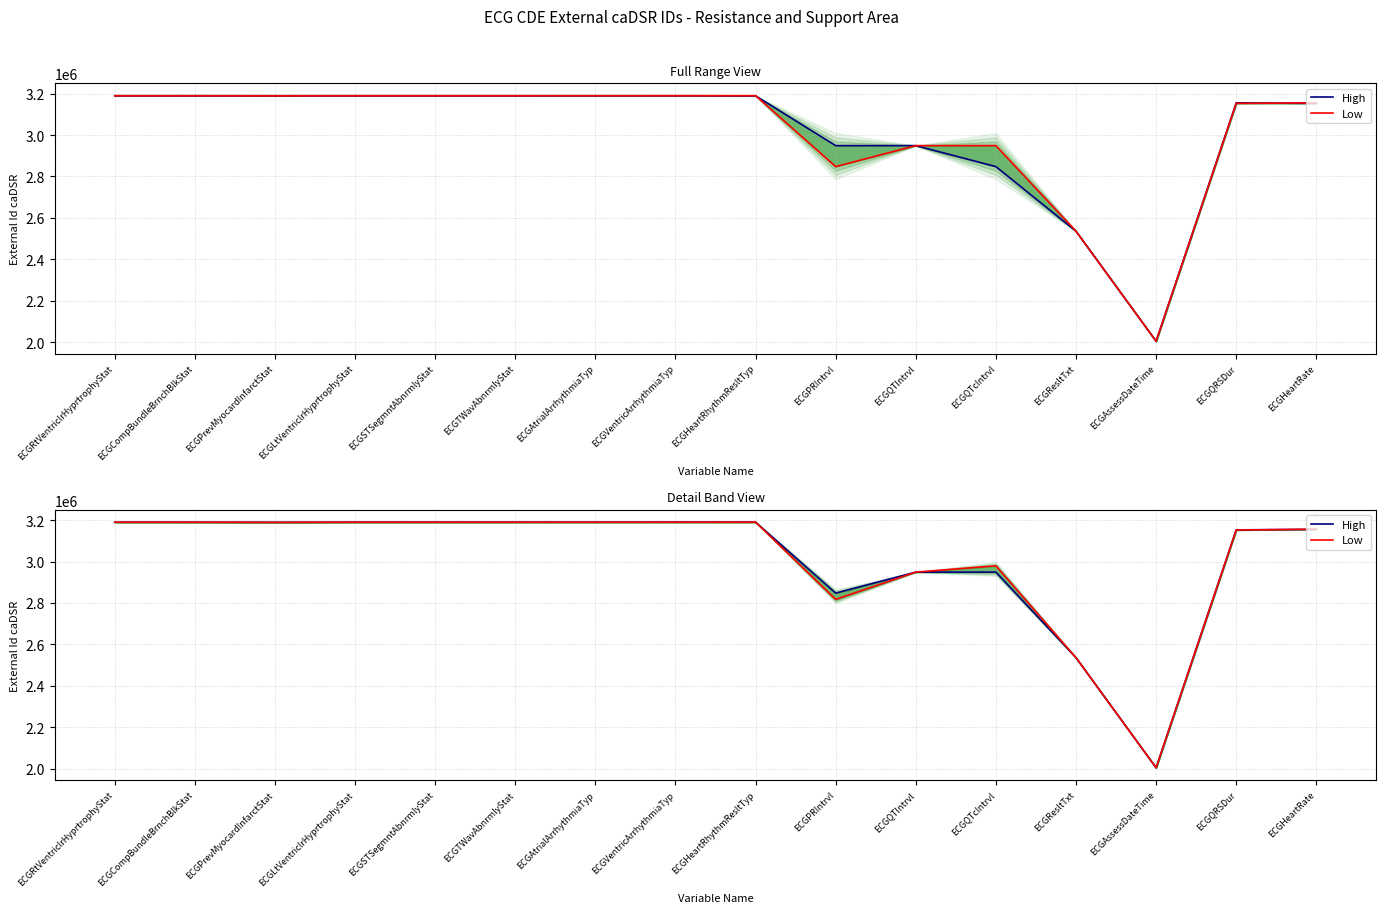

At which category is the sum across all series the highest?

ECGHeartRhythmResltTyp